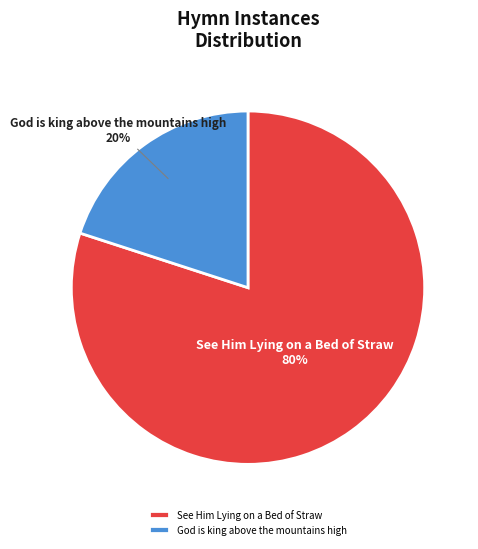

Is it true that God is king above the mountains high is 20% of the pie?

True